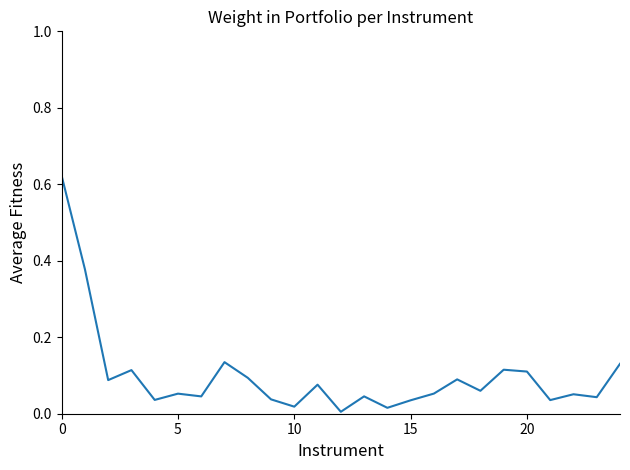

How many categories are shown in the chart?

25